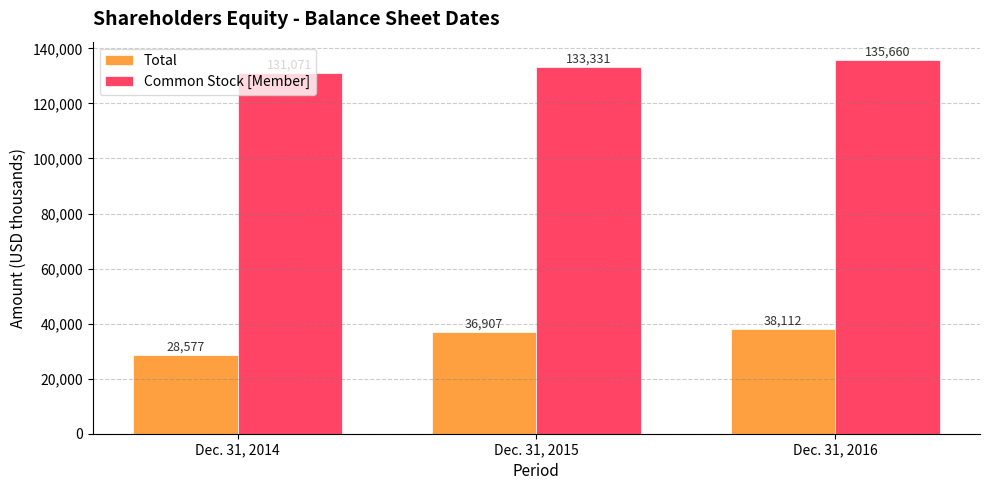

Which series has the largest total across all categories?

Common Stock [Member]